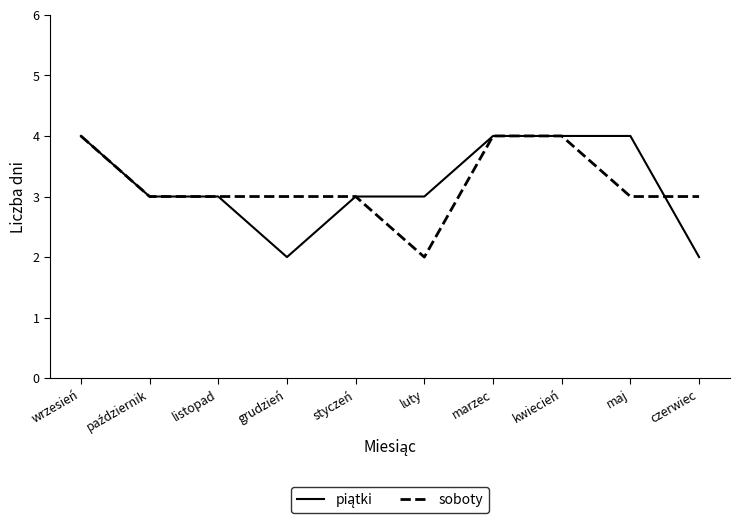

True or false: soboty has a value of 5 at styczeń.

False